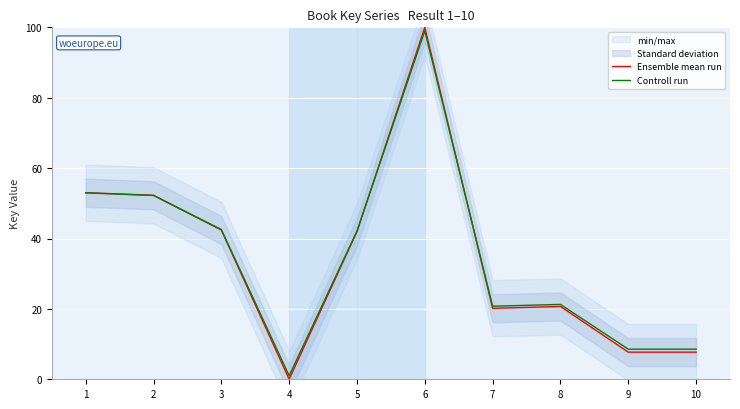

What are all the series names shown in the legend?

Ensemble mean run, Controll run